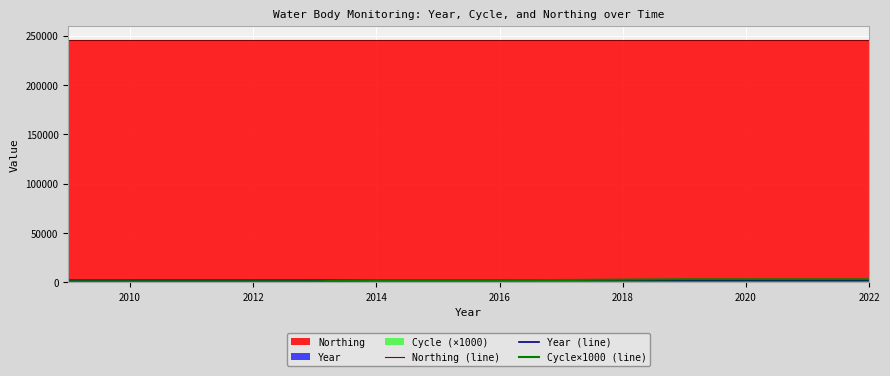

Which series has the largest total across all categories?

Northing (line)